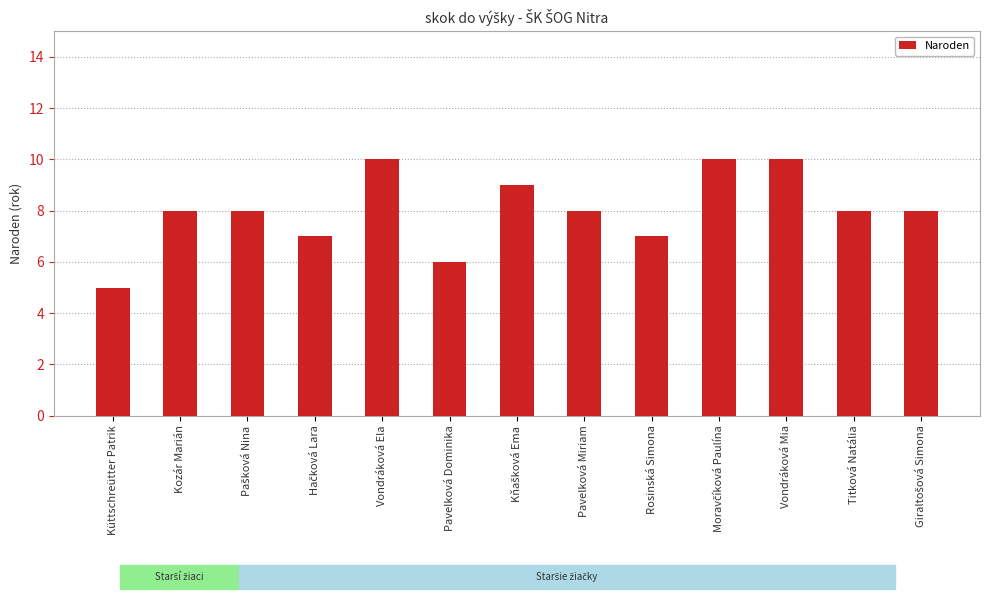

How many distinct data groups are displayed?

1